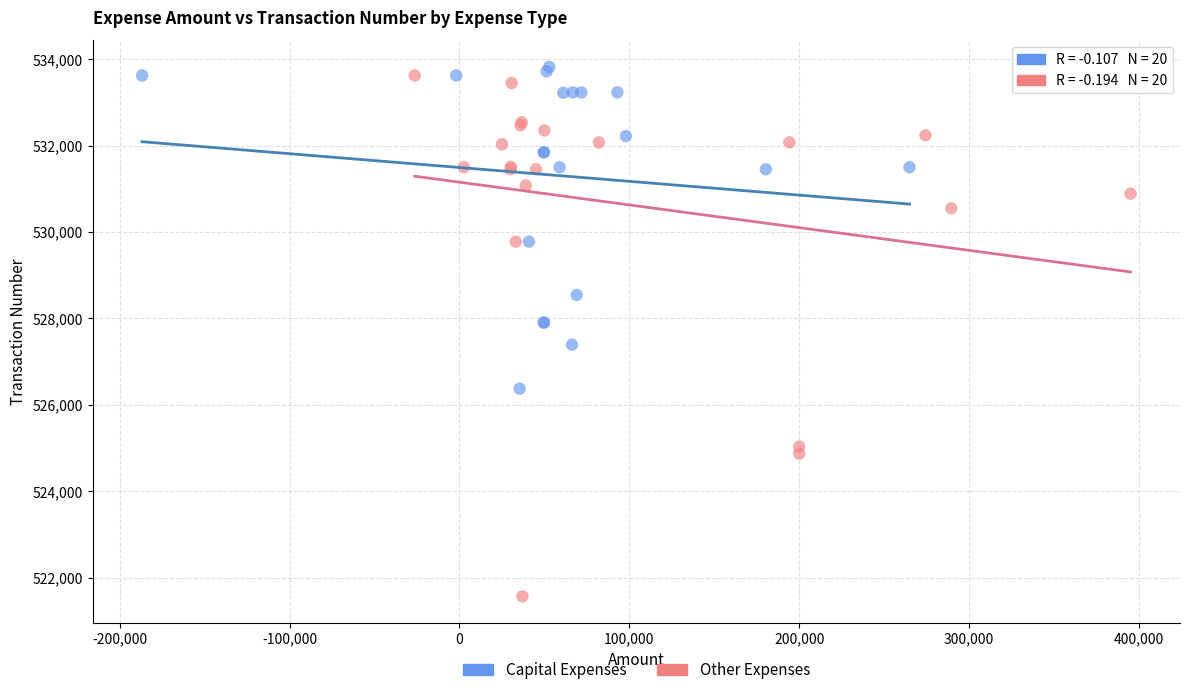

Which series has the widest spread of Y values?

Other Expenses